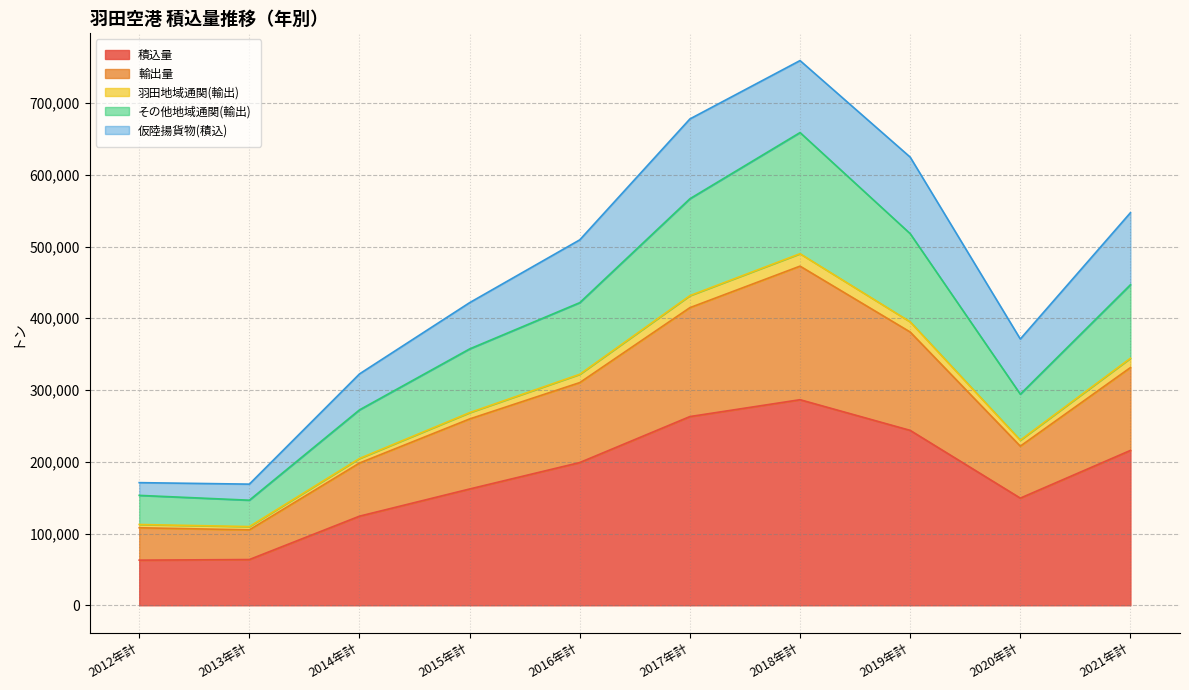

Does the chart display data point markers on the line(s)?

No